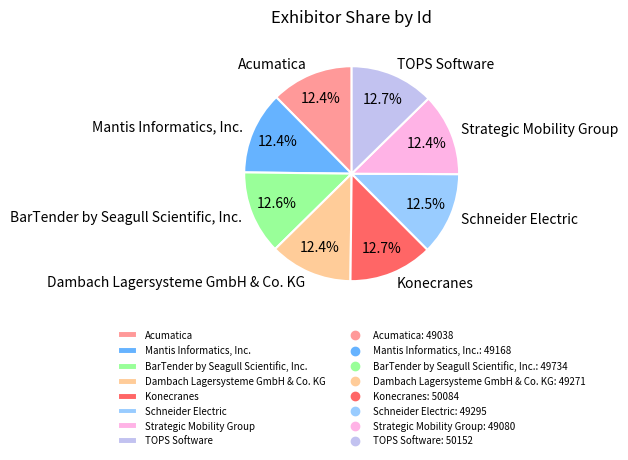

To the nearest percent, what is the average slice percentage?

12%